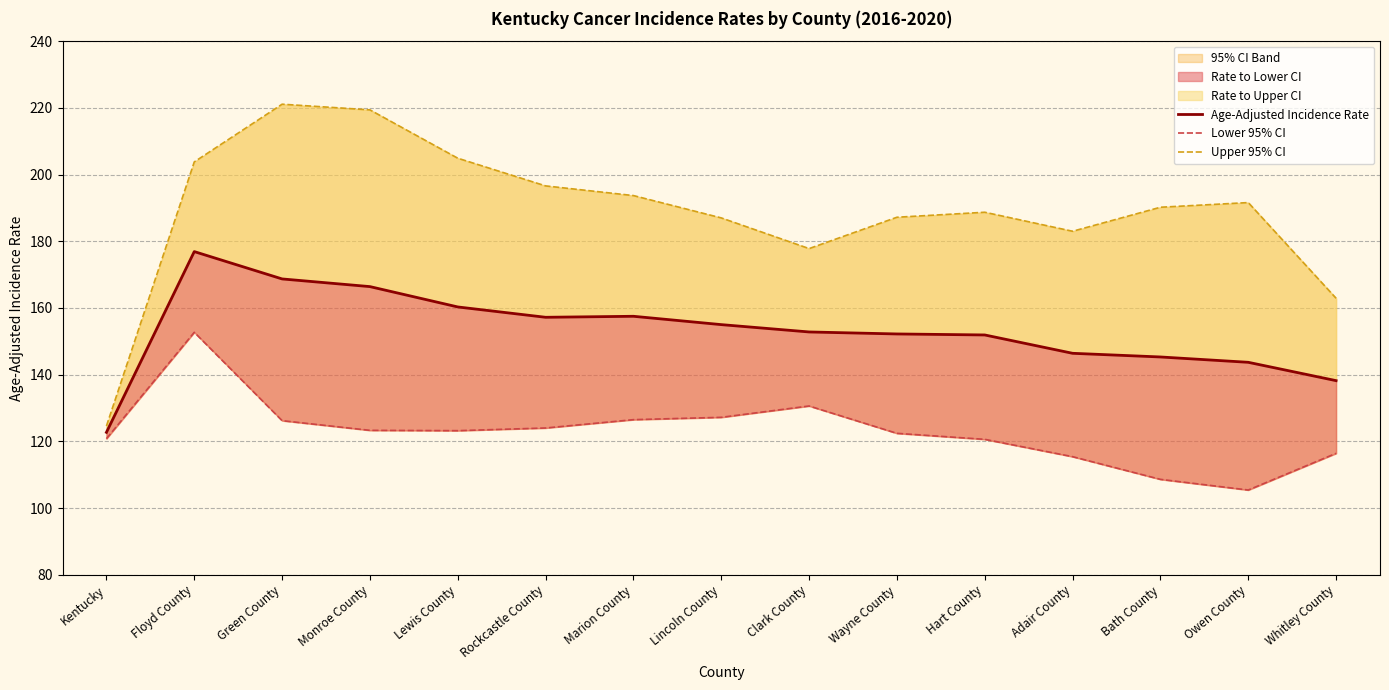

Reading right to left, what are all the values shown in this chart?

Age-Adjusted Incidence Rate: Whitley County=138.2	Owen County=143.7	Bath County=145.3	Adair County=146.4	Hart County=151.9	Wayne County=152.2	Clark County=152.8	Lincoln County=155.0	Marion County=157.5	Rockcastle County=157.2	Lewis County=160.3	Monroe County=166.4	Green County=168.7	Floyd County=176.9	Kentucky=122.7
Lower 95% CI: Whitley County=116.4	Owen County=105.4	Bath County=108.6	Adair County=115.4	Hart County=120.6	Wayne County=122.4	Clark County=130.6	Lincoln County=127.2	Marion County=126.5	Rockcastle County=124.0	Lewis County=123.2	Monroe County=123.3	Green County=126.2	Floyd County=152.7	Kentucky=120.8
Upper 95% CI: Whitley County=162.9	Owen County=191.6	Bath County=190.2	Adair County=183.0	Hart County=188.7	Wayne County=187.2	Clark County=177.8	Lincoln County=187.0	Marion County=193.7	Rockcastle County=196.6	Lewis County=204.9	Monroe County=219.4	Green County=221.1	Floyd County=203.8	Kentucky=124.6